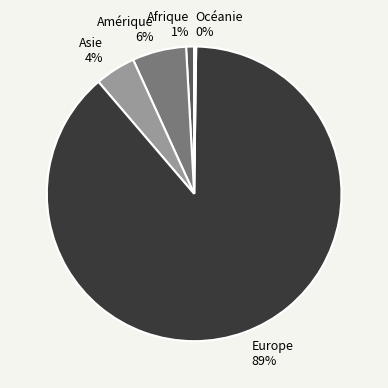

Which category has the biggest portion of the pie?

Europe